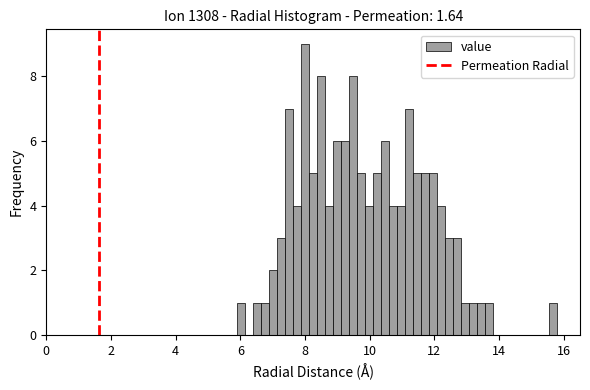

Read against the x-axis, roughly where is the centre of the tallest bar?

8.0